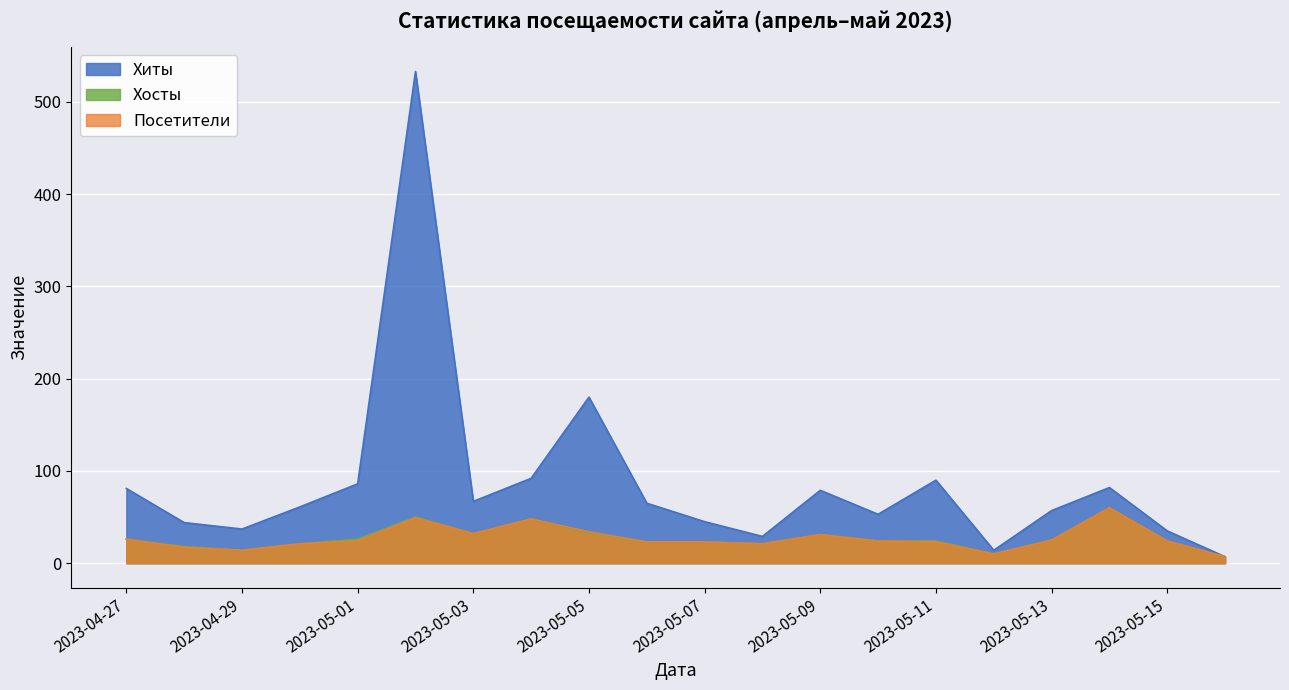

True or false: Посетители and Хосты intersect in this chart.

False